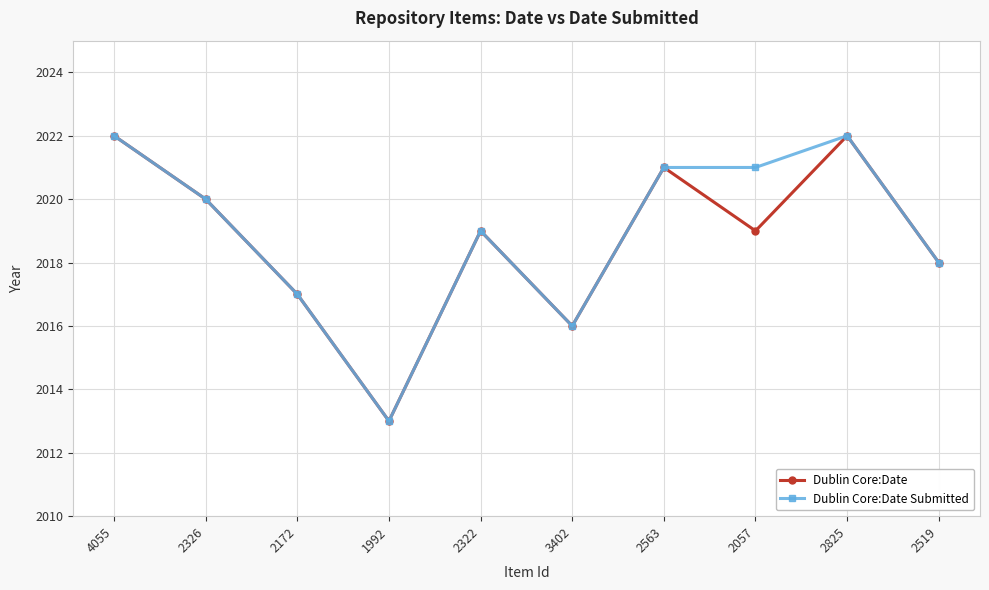

What is the difference between the maximum and minimum values in the Dublin Core:Date Submitted series?

9